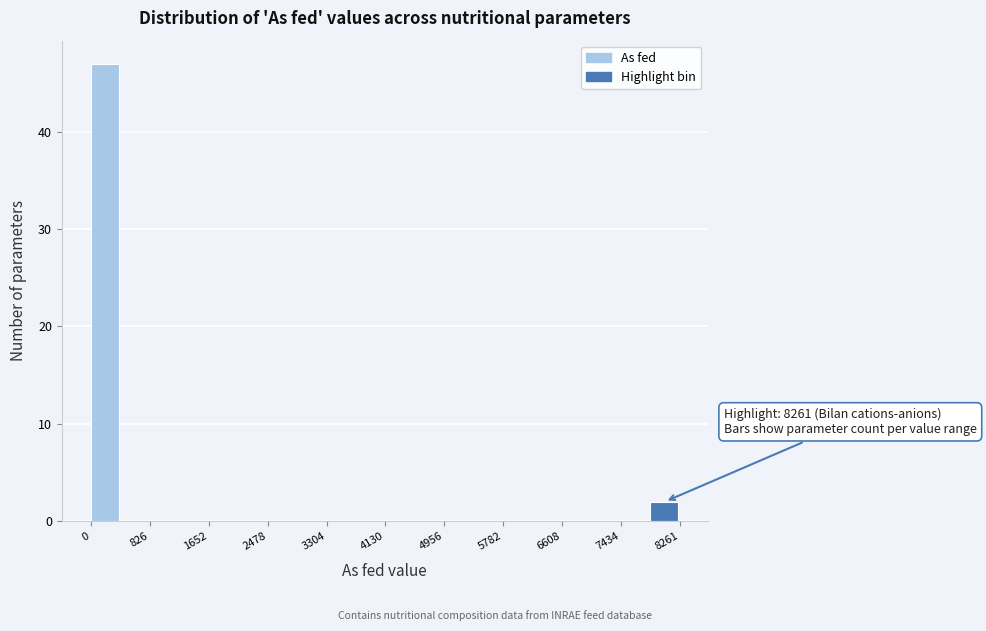

Over which range of the x-axis is the bar tallest?

0 to 400